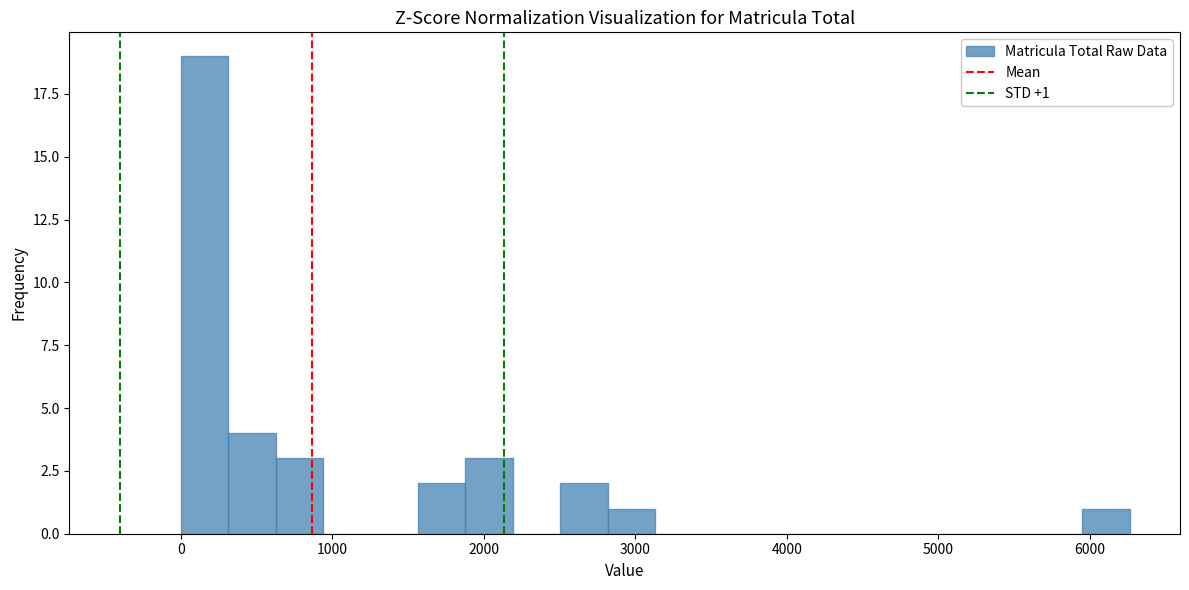

Read against the x-axis, roughly where is the centre of the tallest bar?

200